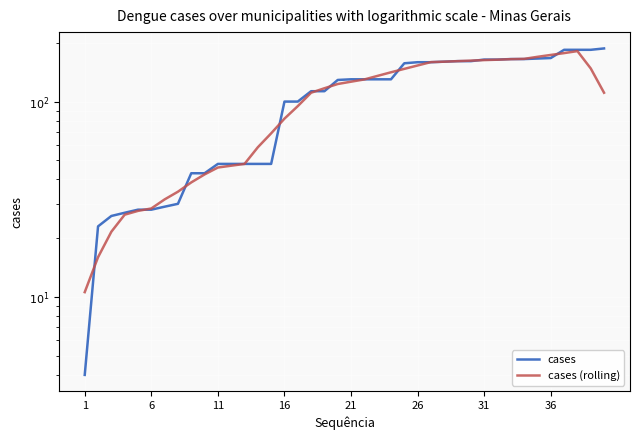

What is the average value of the cases (rolling) series?

104.1